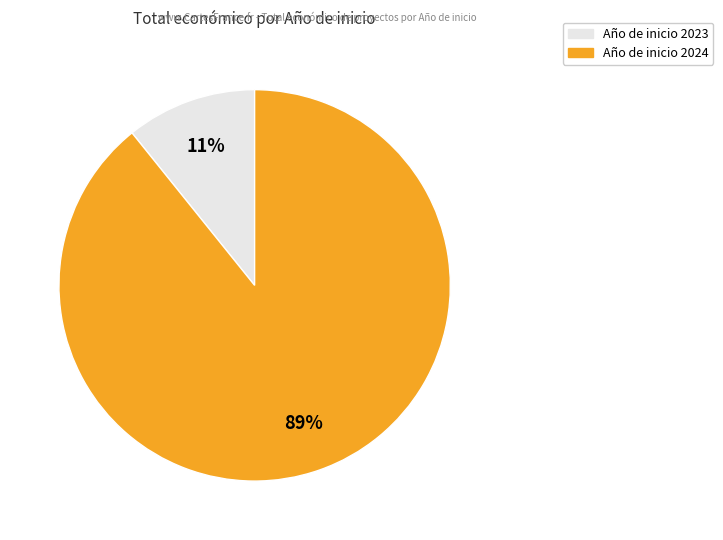

To the nearest percent, what is the difference between the largest and smallest slice percentages?

78%